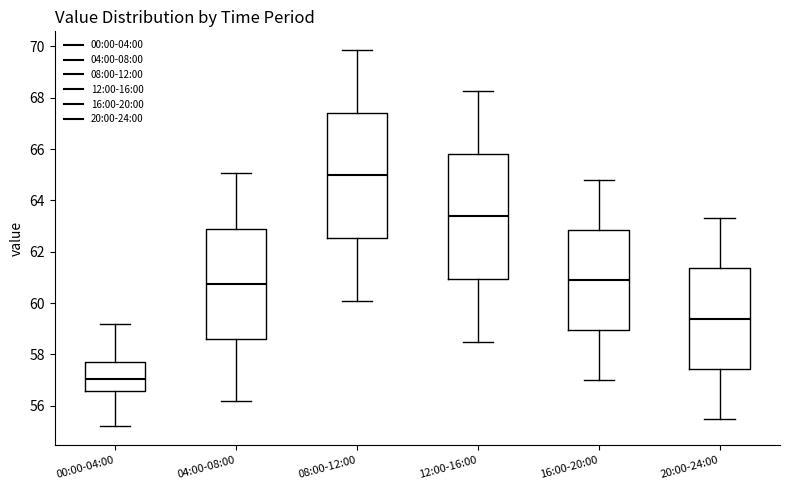

Which box has the highest median line?

08:00-12:00